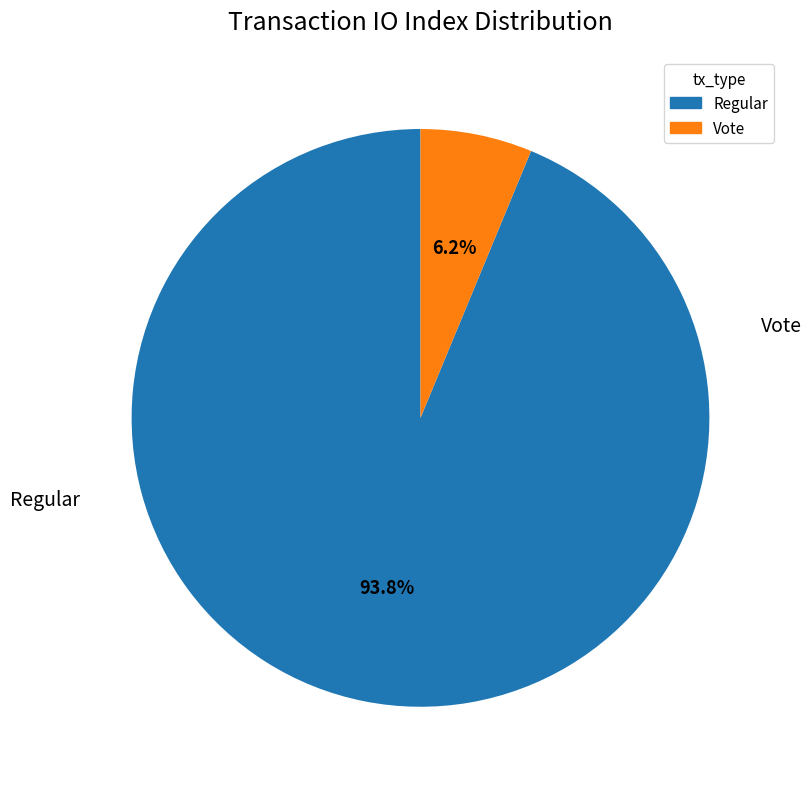

How many segments does this pie chart have?

2